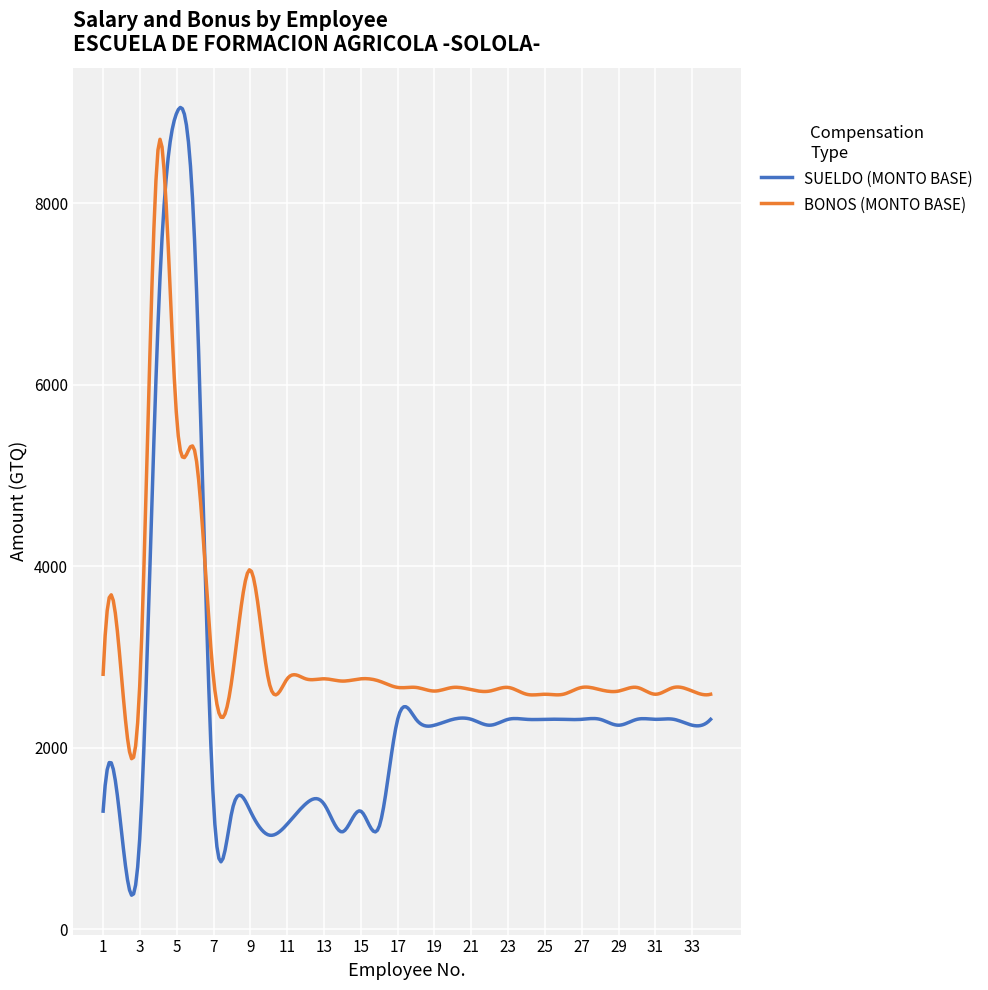

Which series has the largest range (max minus min)?

SUELDO (MONTO BASE)